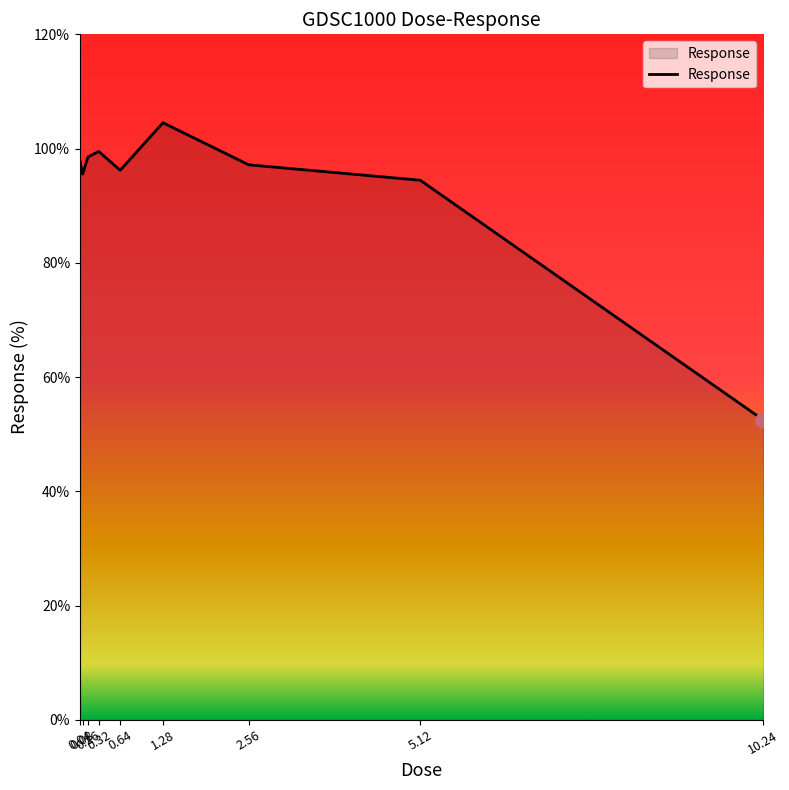

Which has a higher value, 10.24 or 1.28?

1.28